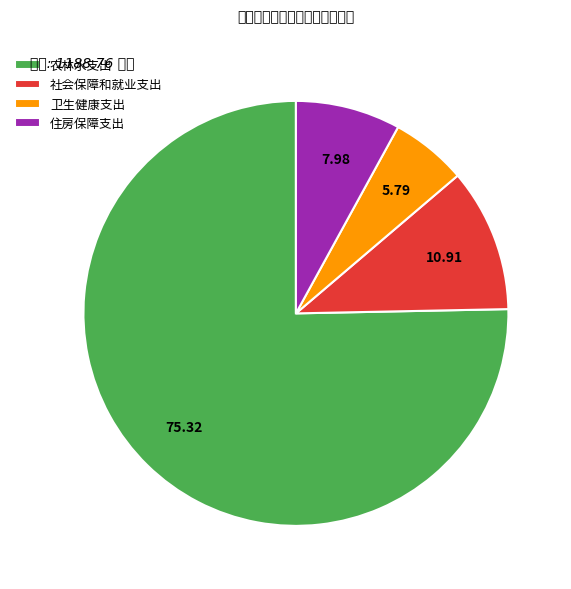

Is it true that 农林水支出 is 75% of the pie?

True